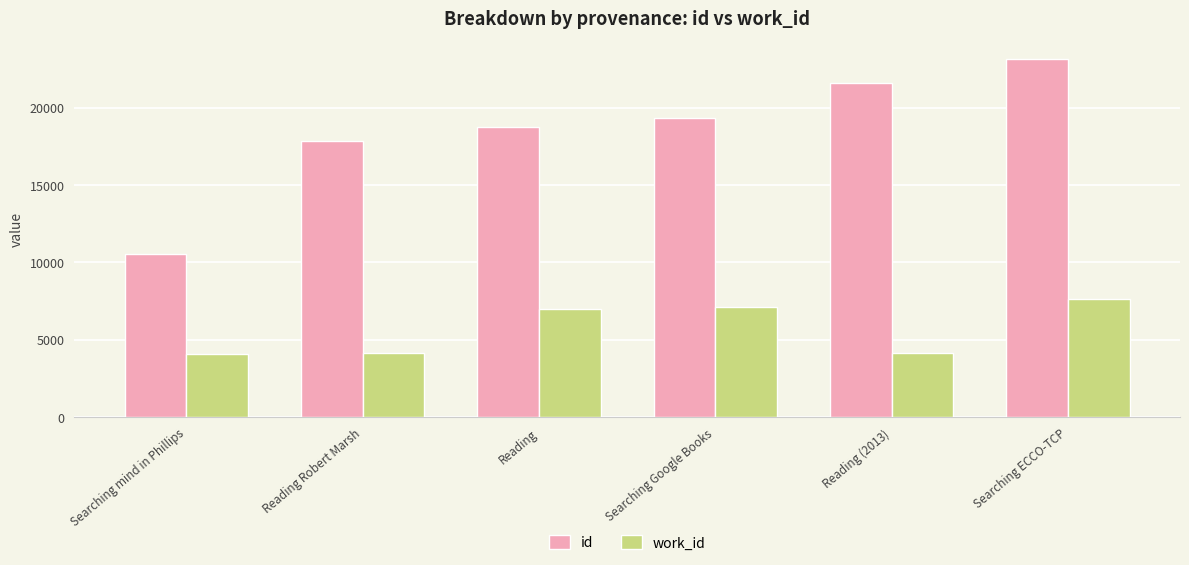

Rank the series by their average value, from highest to lowest.

id, work_id